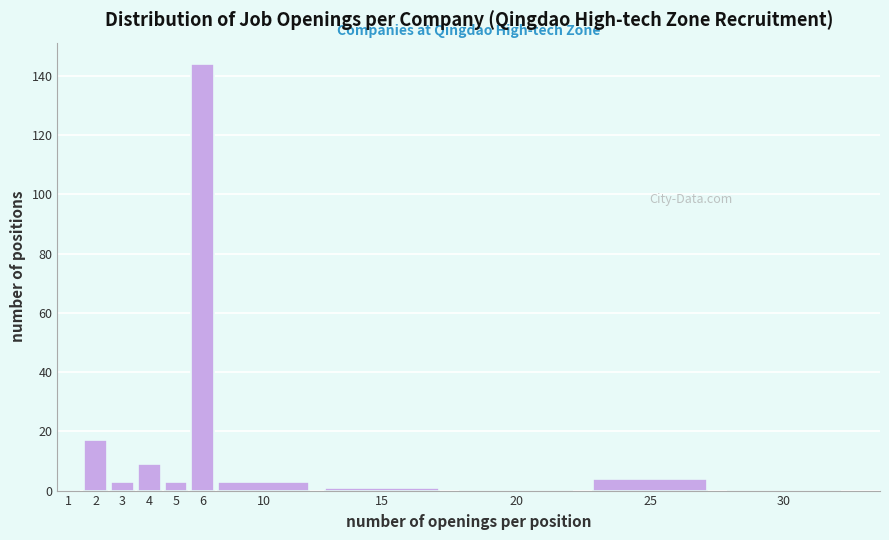

Reading left to right, list all the values displayed in this chart.

1=0	2=17	3=3	4=9	5=3	6=144	10=3	15=1	20=0	25=4	30=0